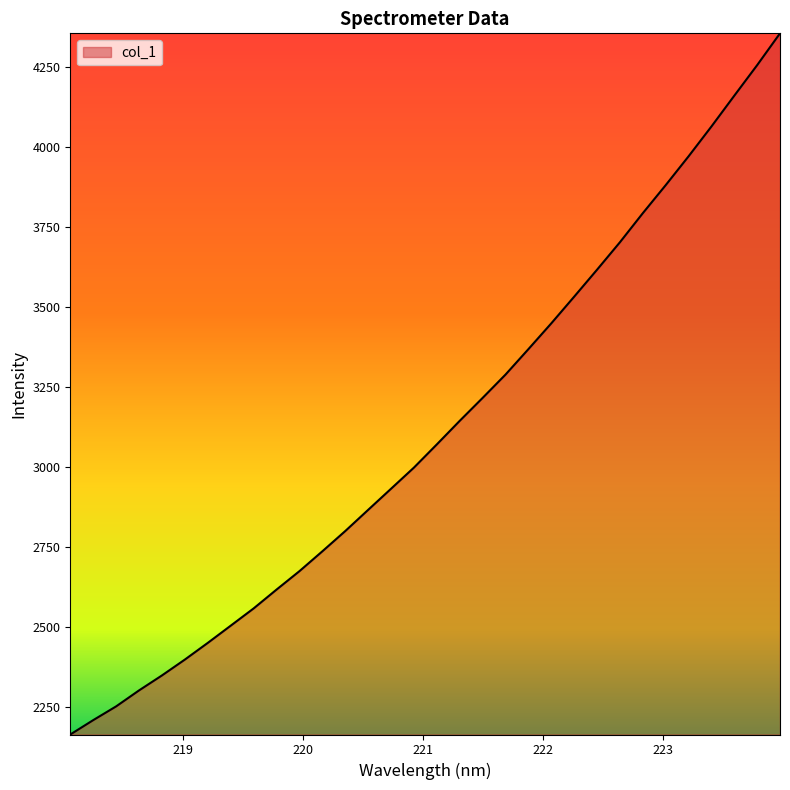

What is the difference between the maximum and minimum values?

2190.8